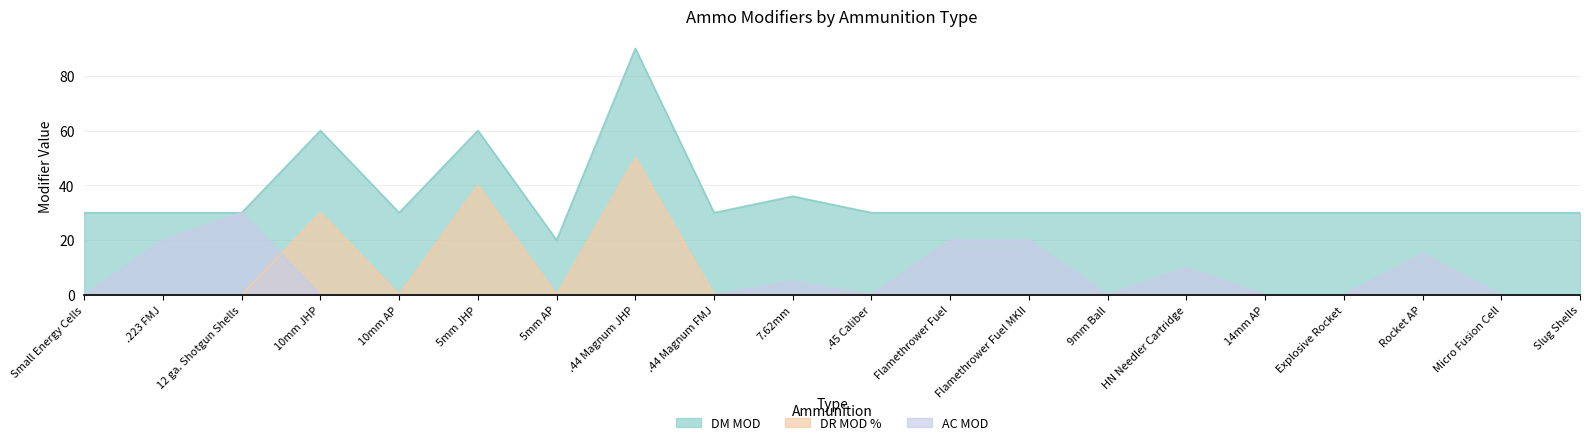

True or false: DM MOD and AC MOD intersect in this chart.

False